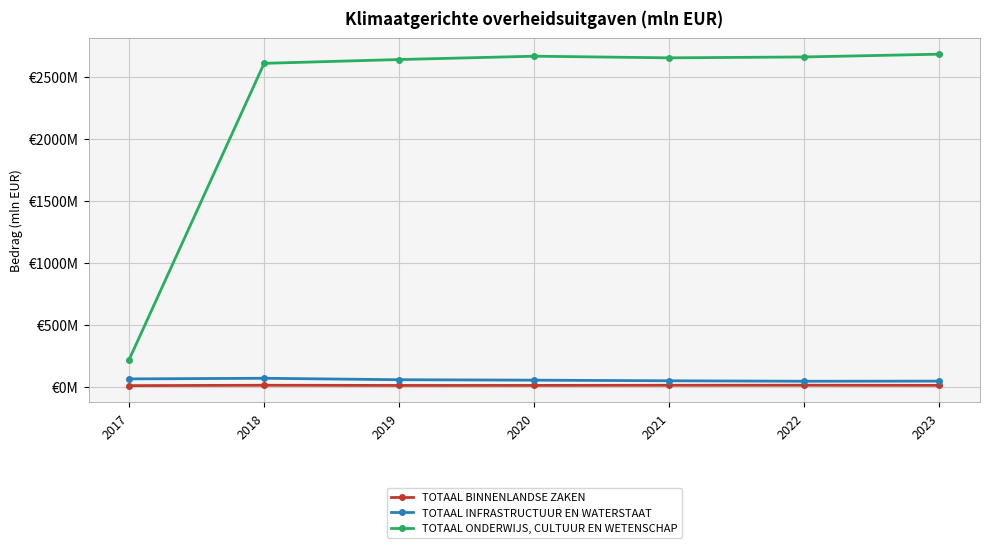

The value of TOTAAL INFRASTRUCTUUR EN WATERSTAAT at 2019 is 55.1. True or false?

True